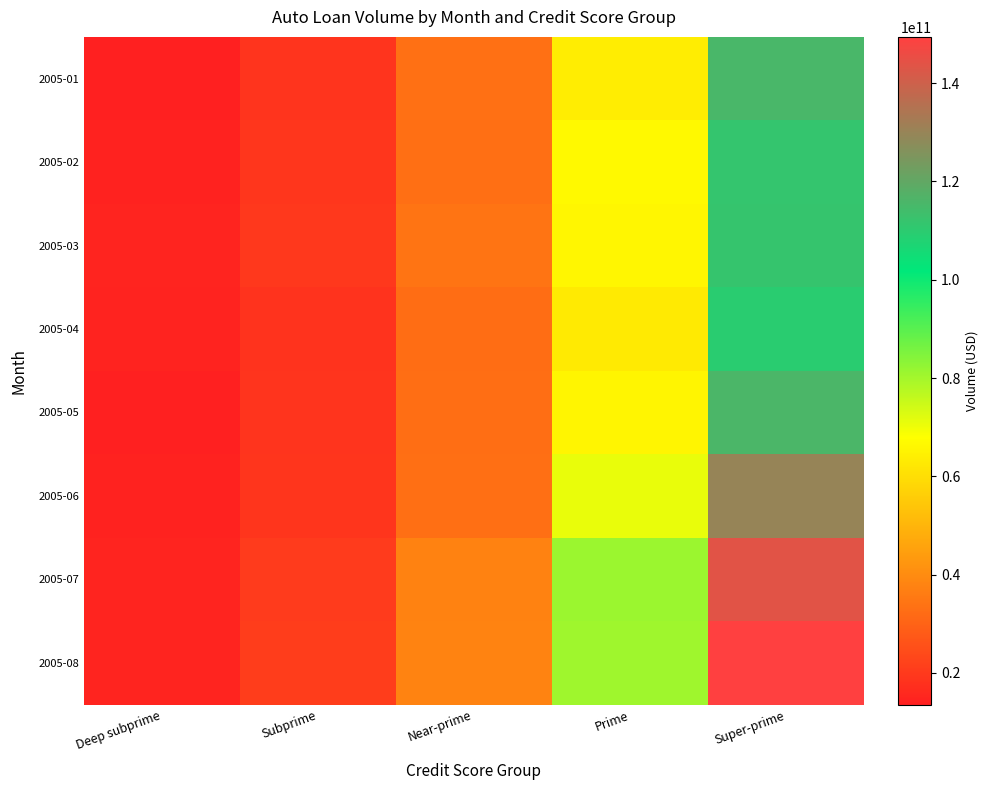

At how many categories does at least one series exceed 93542252150?

1